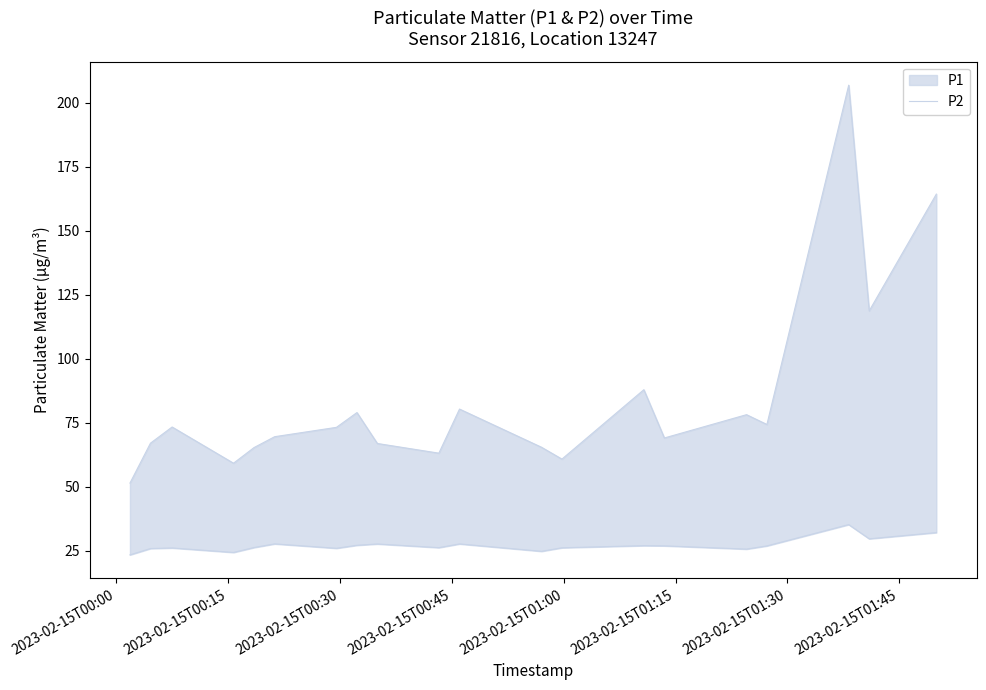

What is the minimum value shown in the chart?

23.4